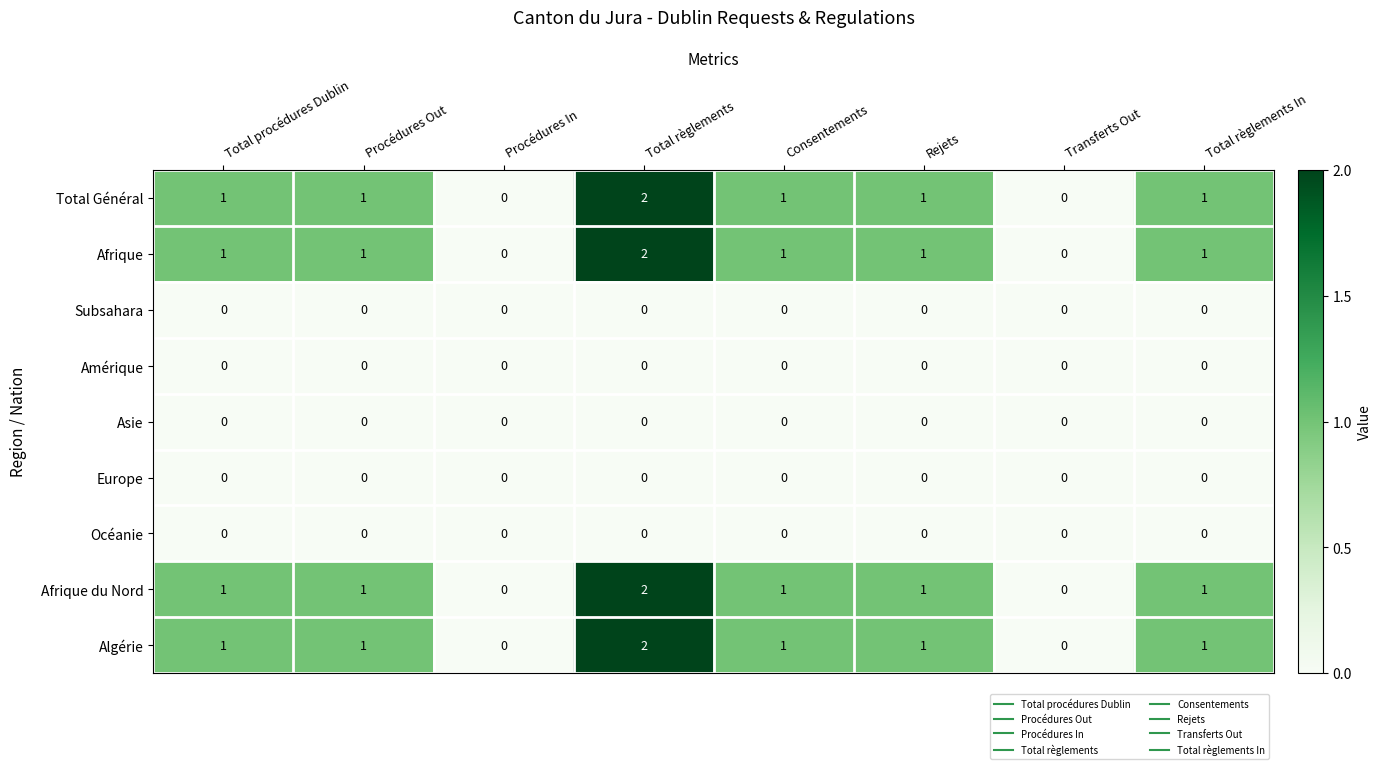

At which category is the sum across all series the highest?

Total règlements